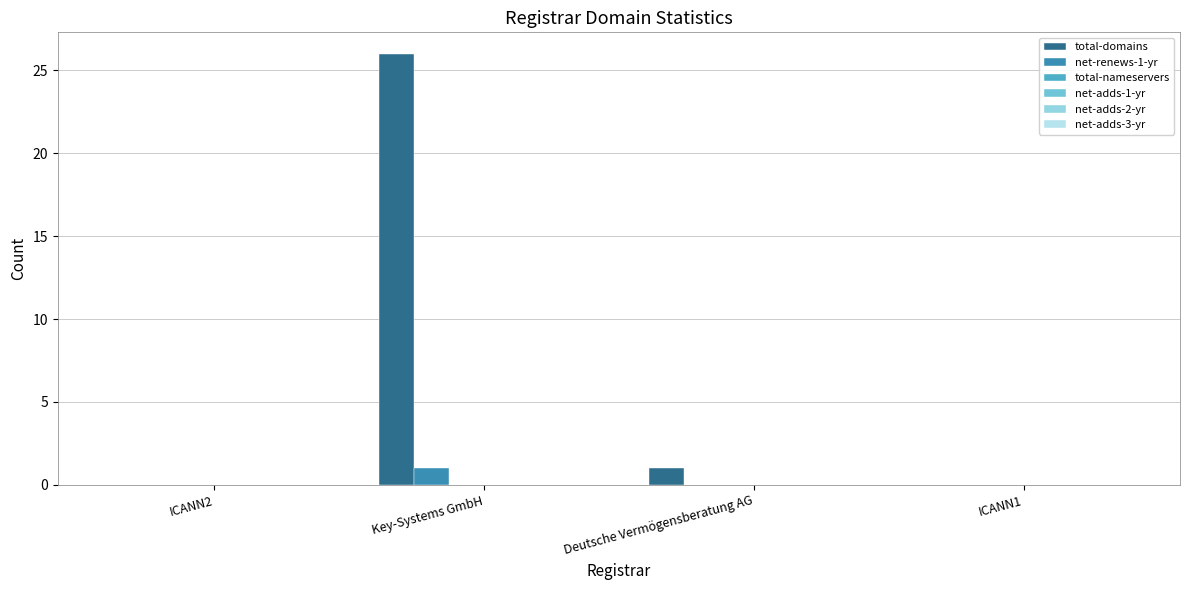

Reading left to right, transcribe all the data shown in this chart.

total-domains: 0	26	1	0
net-renews-1-yr: 0	1	0	0
total-nameservers: 0	0	0	0
net-adds-1-yr: 0	0	0	0
net-adds-2-yr: 0	0	0	0
net-adds-3-yr: 0	0	0	0